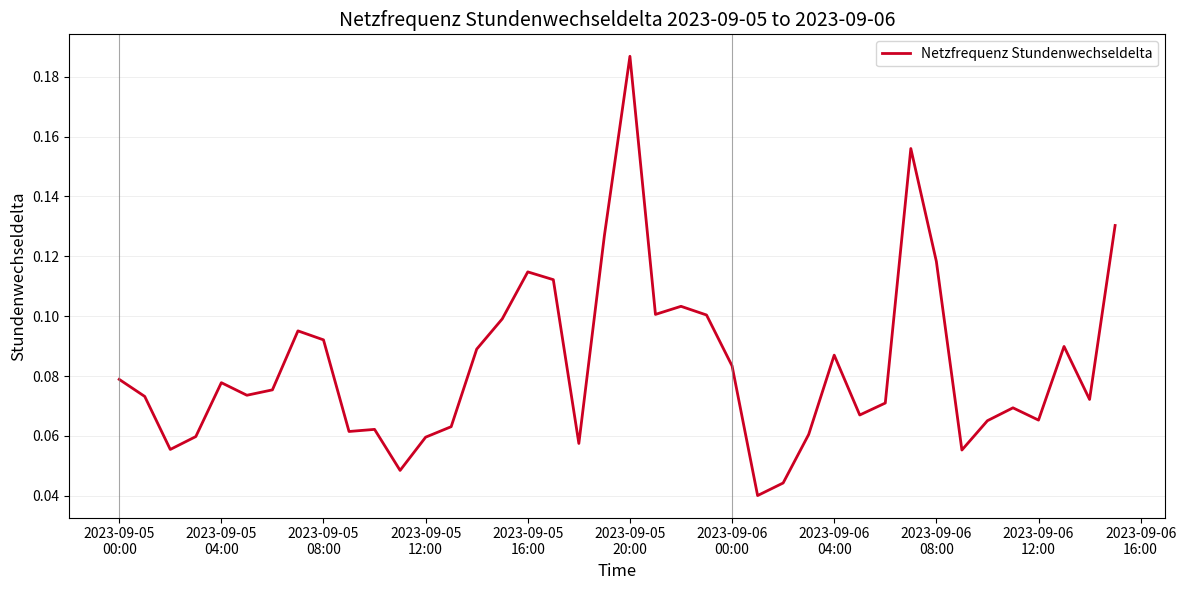

How many lines are shown in the chart?

1